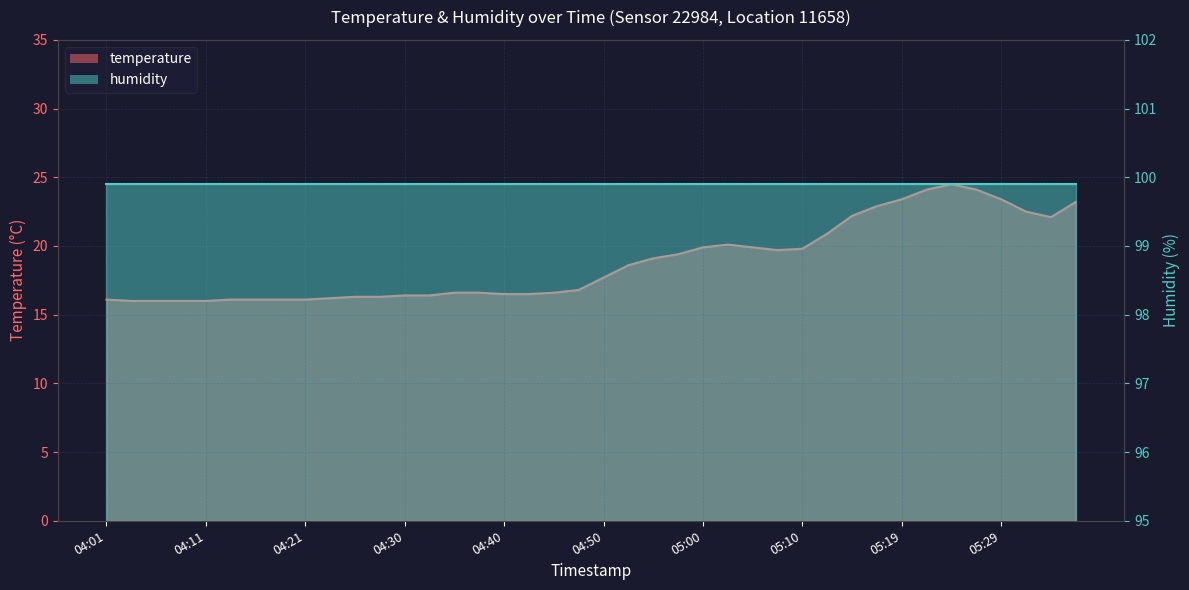

What is the minimum value shown in the chart?

16.0